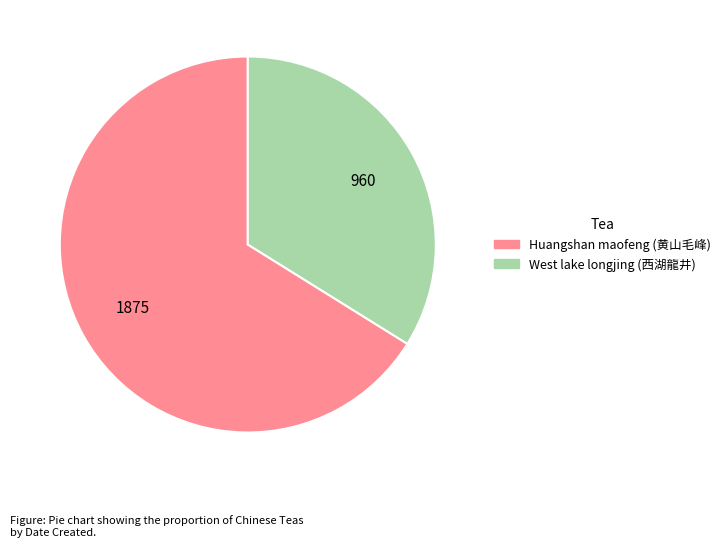

Which has a higher value, Huangshan maofeng (黄山毛峰) or West lake longjing (西湖龍井)?

Huangshan maofeng (黄山毛峰)